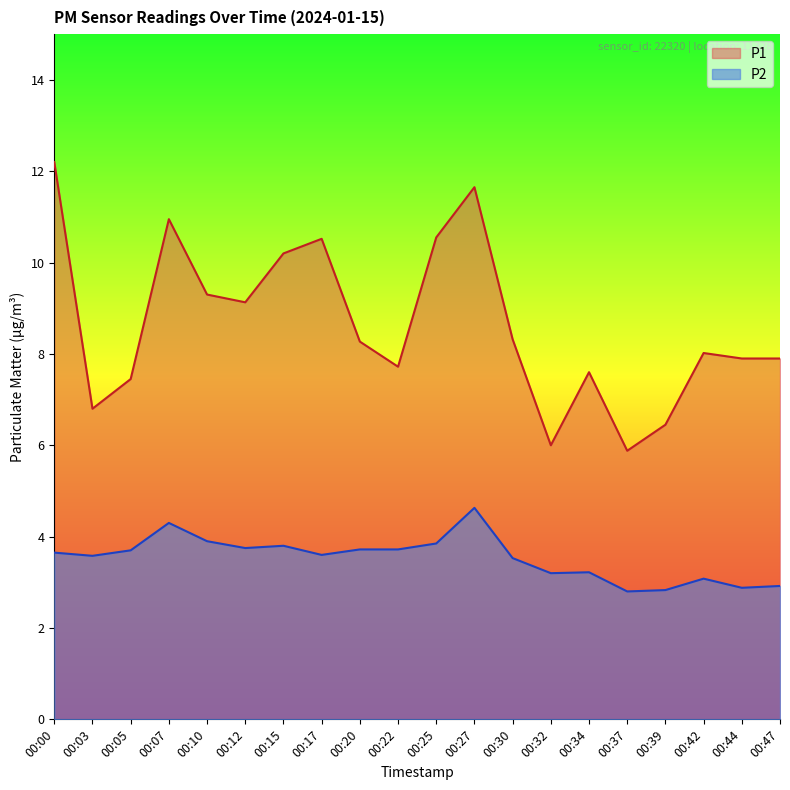

True or false: P2 and P1 cross at least once.

False